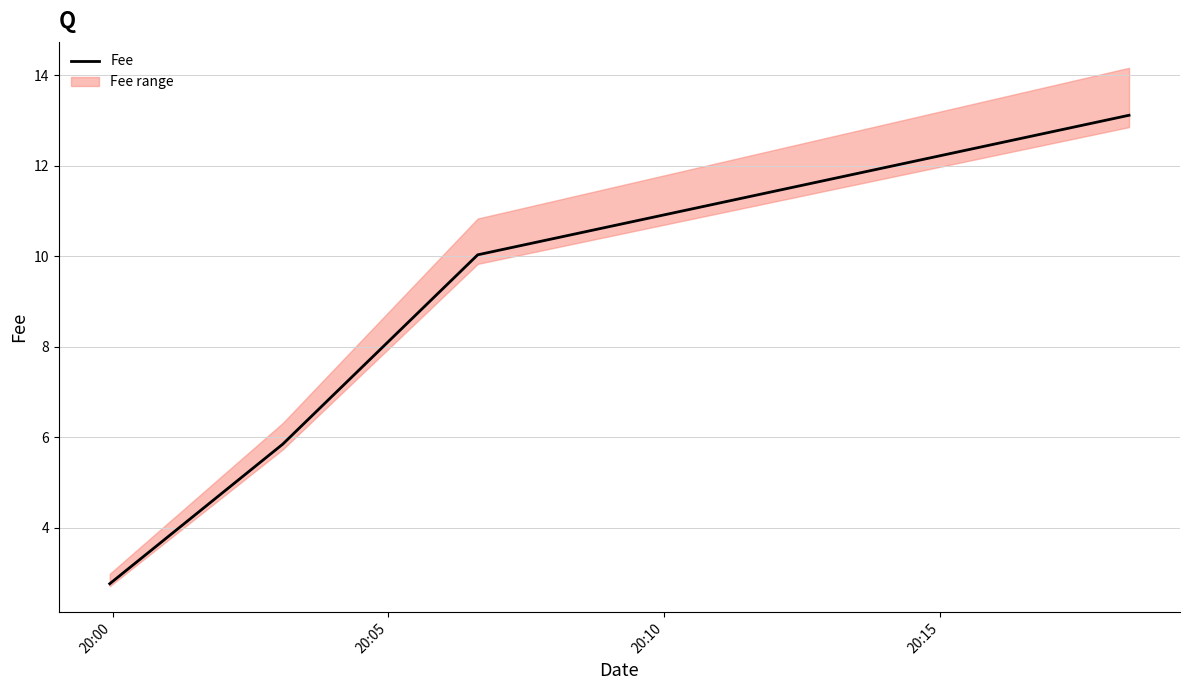

What is the sum of all values?

31.8